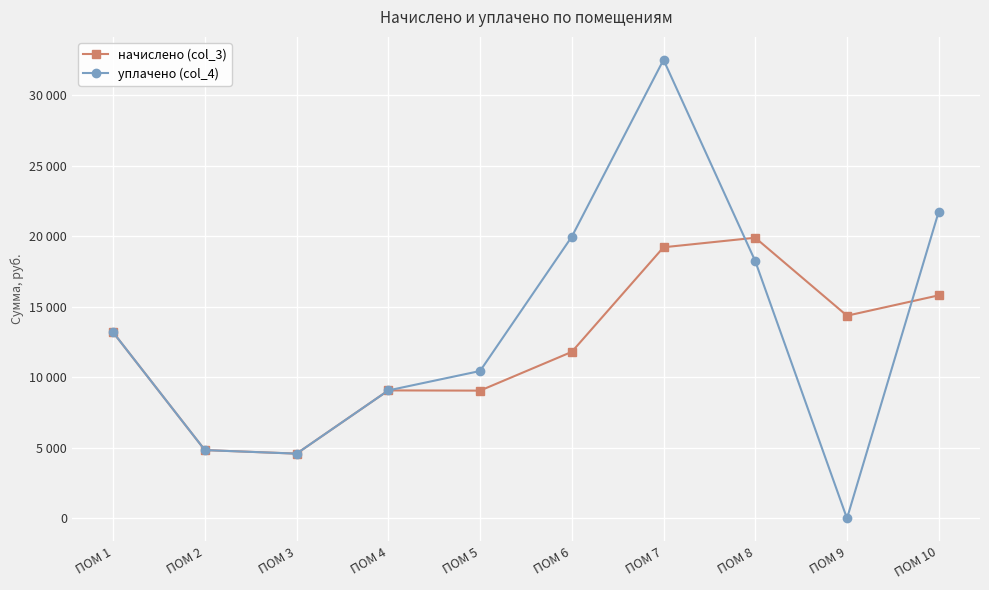

Which series ends up on top after the final intersection of уплачено (col_4) and начислено (col_3)?

уплачено (col_4)